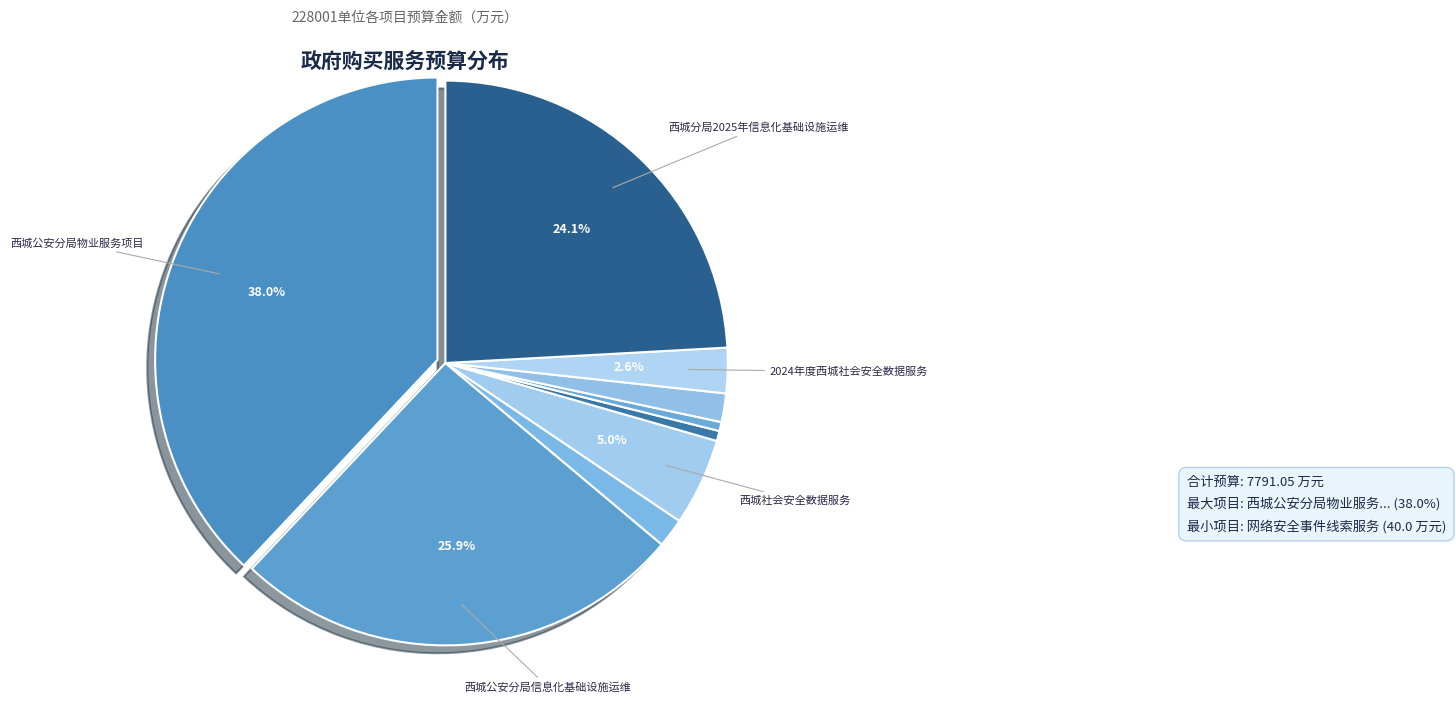

What is the largest slice in the pie chart?

西城公安分局物业服务项目